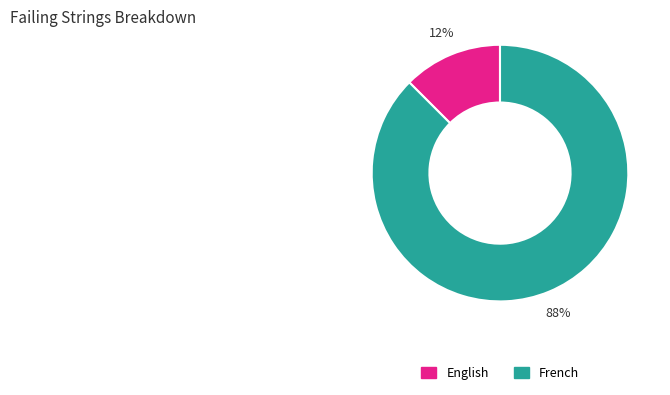

Rank the categories by value from lowest to highest.

English, French